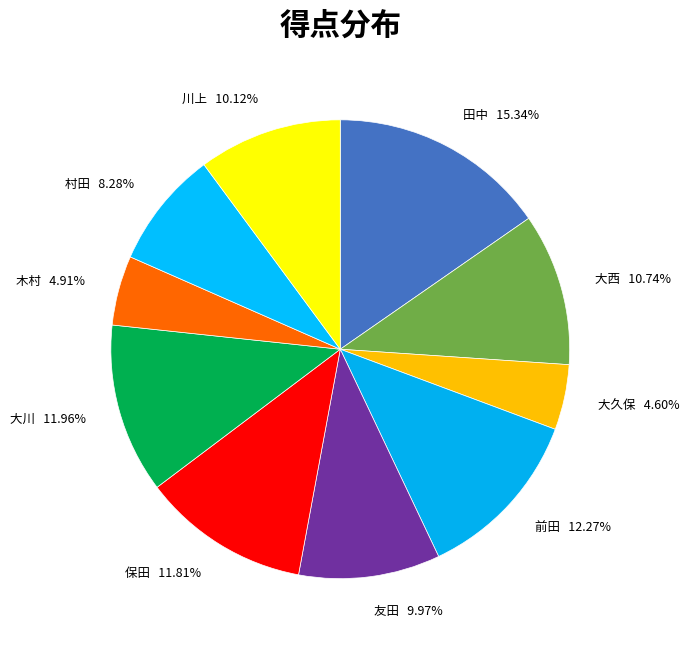

How many slices are in this pie chart?

10